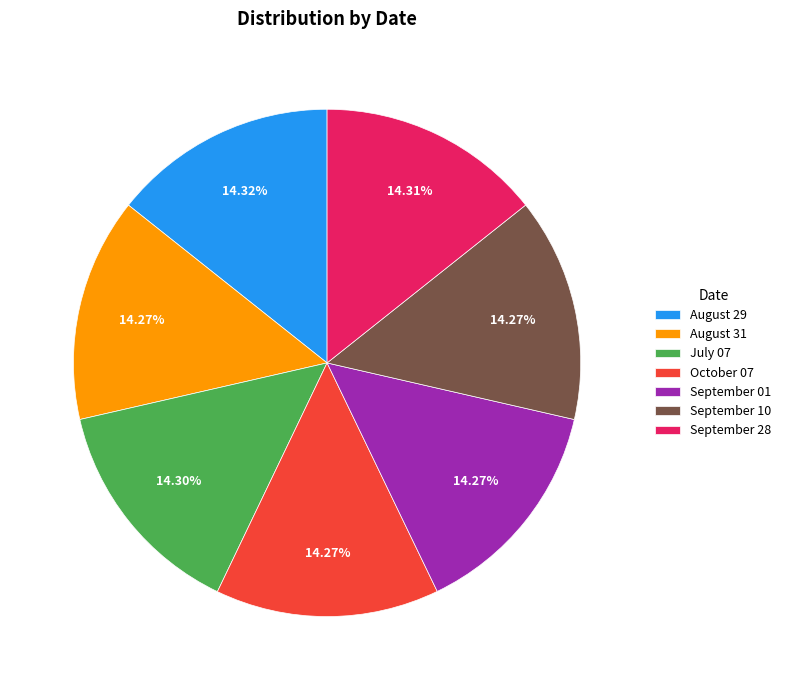

The September 10 slice represents 2% of the pie. True or false?

False